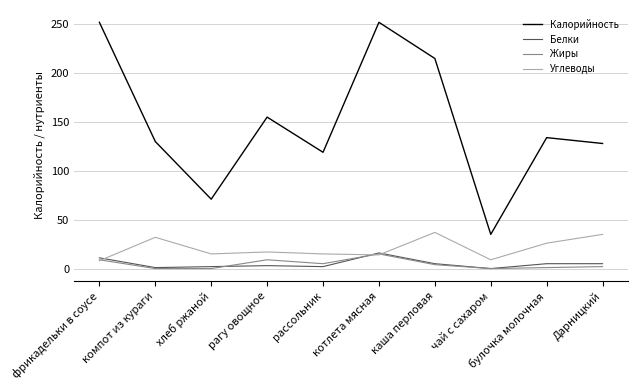

True or false: Калорийность and Жиры cross at least once.

False